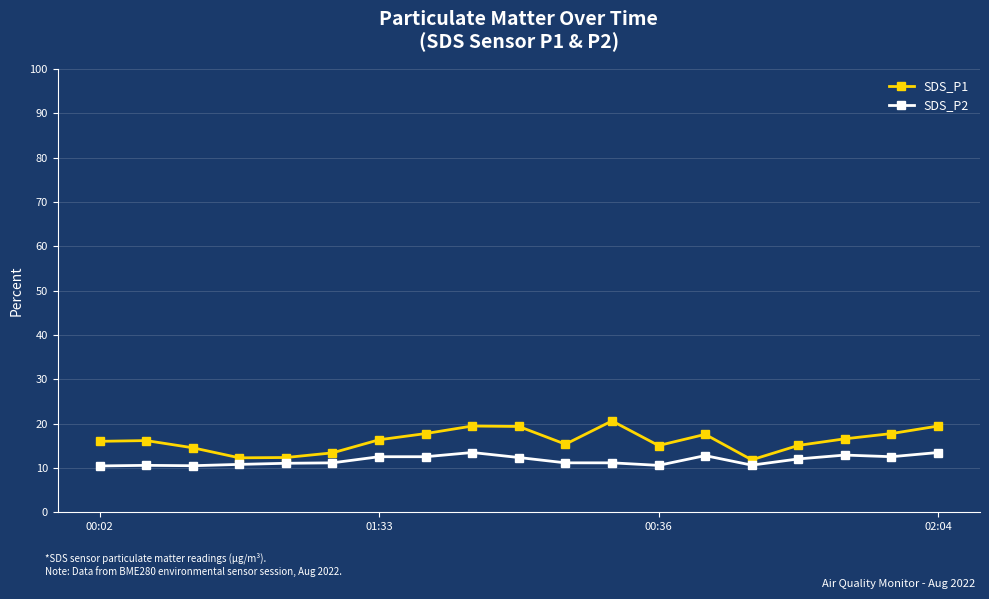

What is the value of the SDS_P1 point at the 12th from the left?

20.6